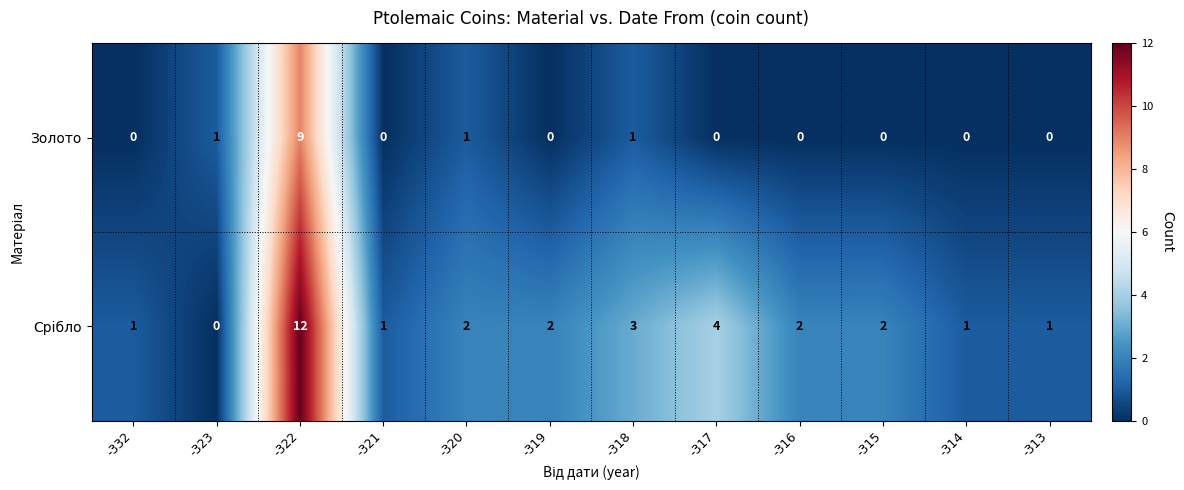

How many distinct data groups are displayed?

2